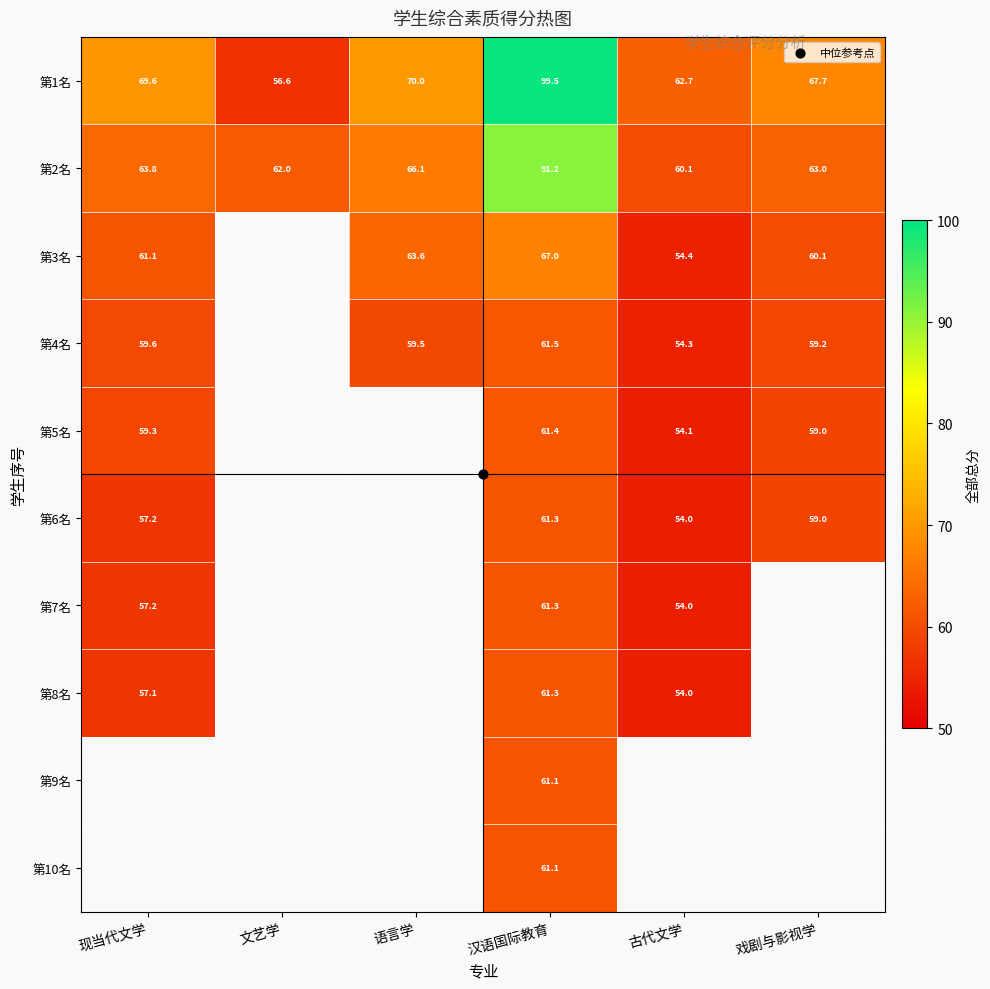

Count the number of data series in this chart.

10